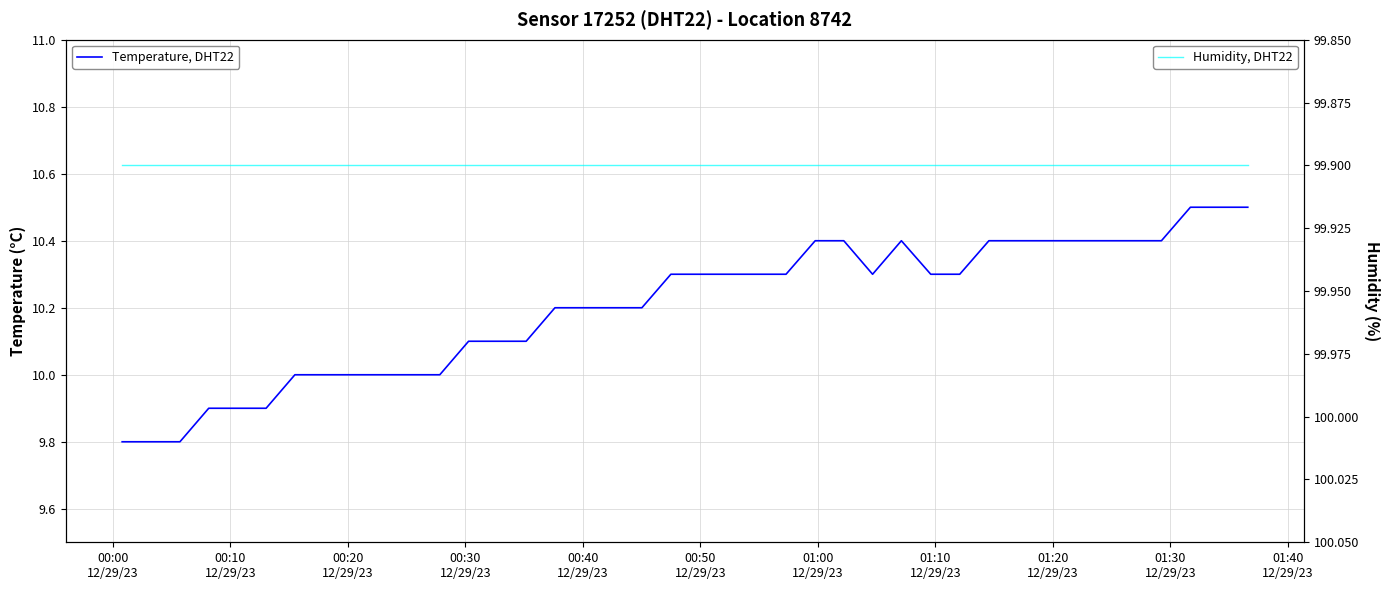

Which series has the largest range (max minus min)?

Temperature, DHT22